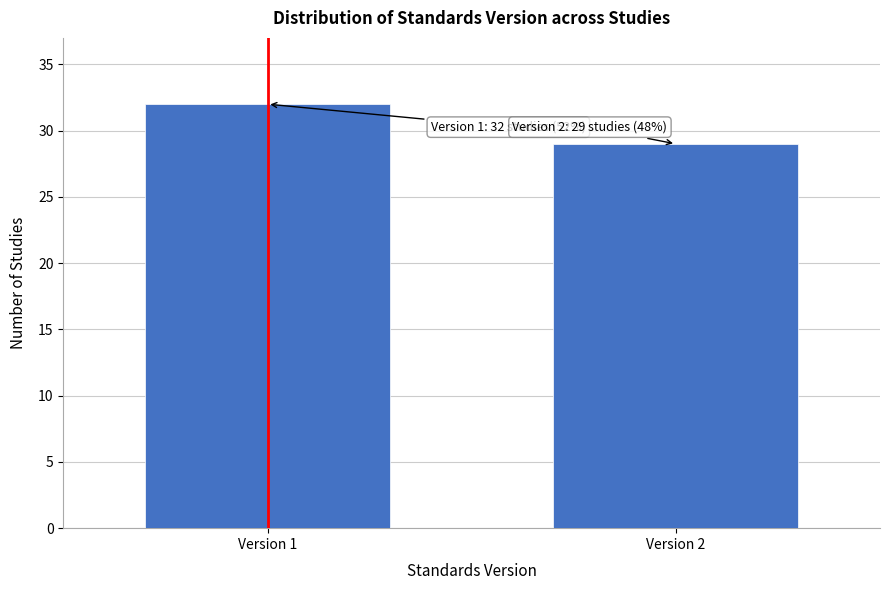

Reading left to right, transcribe all the data shown in this chart.

Version 1=32	Version 2=29